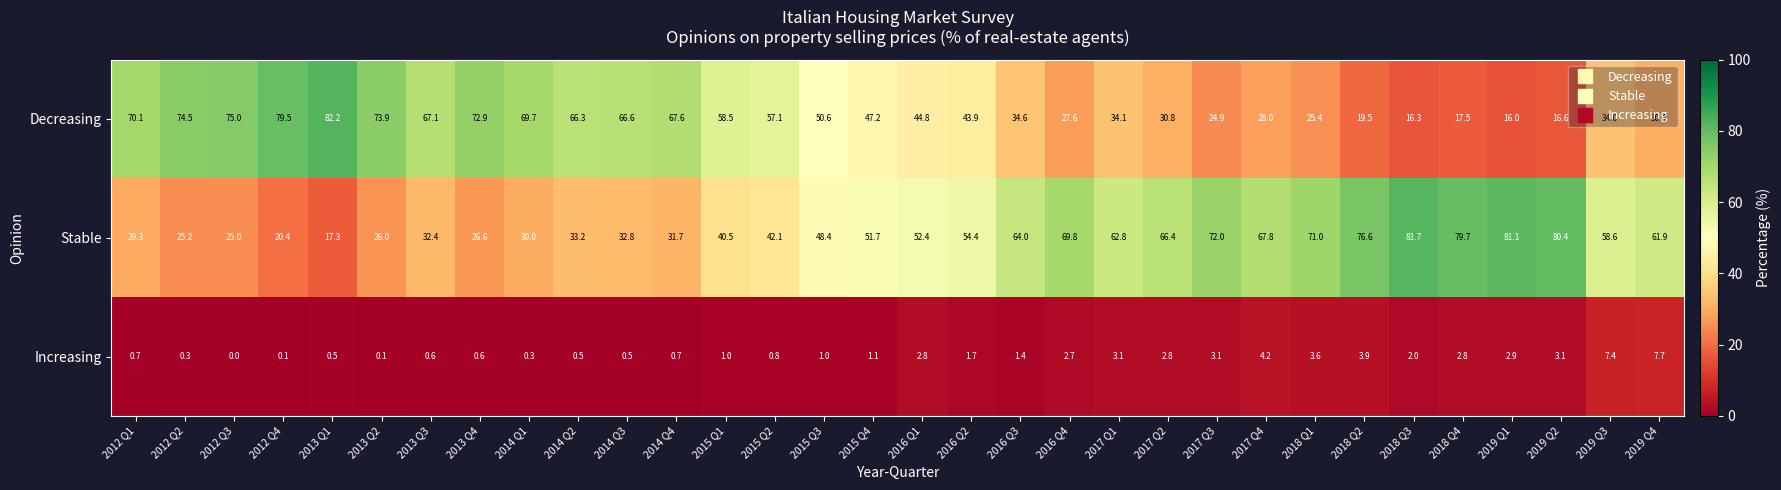

Which series has the largest range (max minus min)?

Decreasing